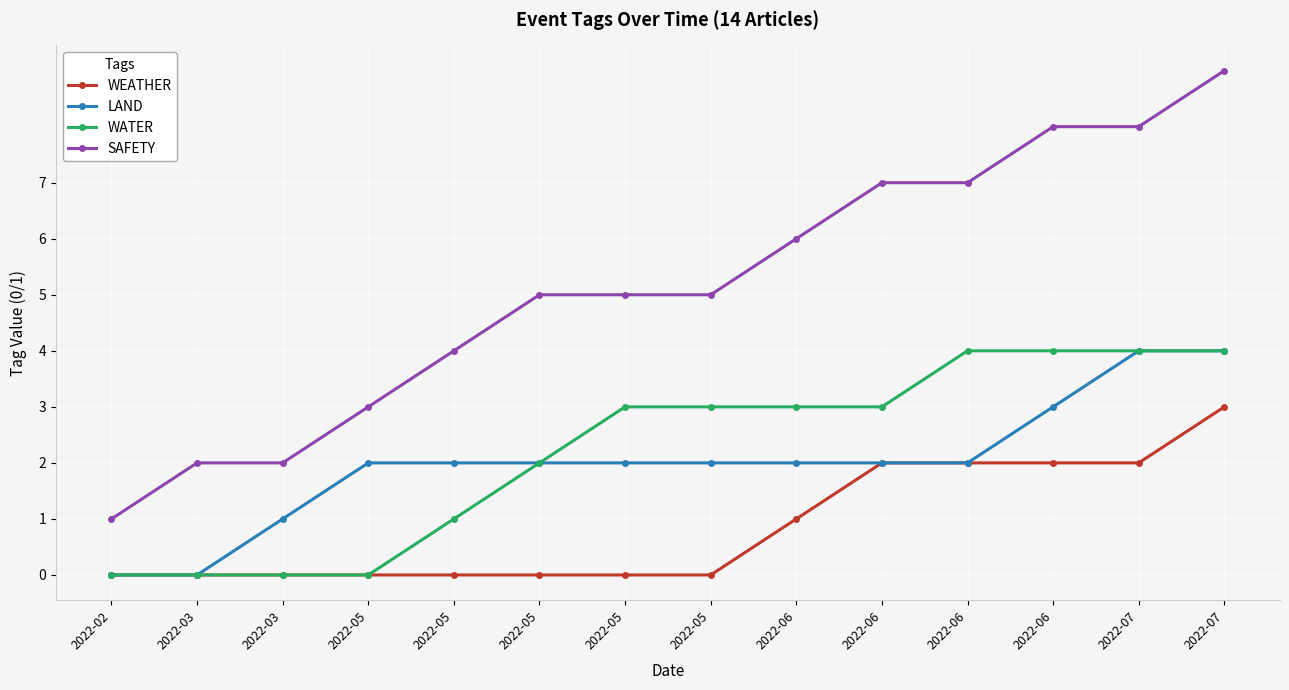

What is the sum of all LAND values?

28